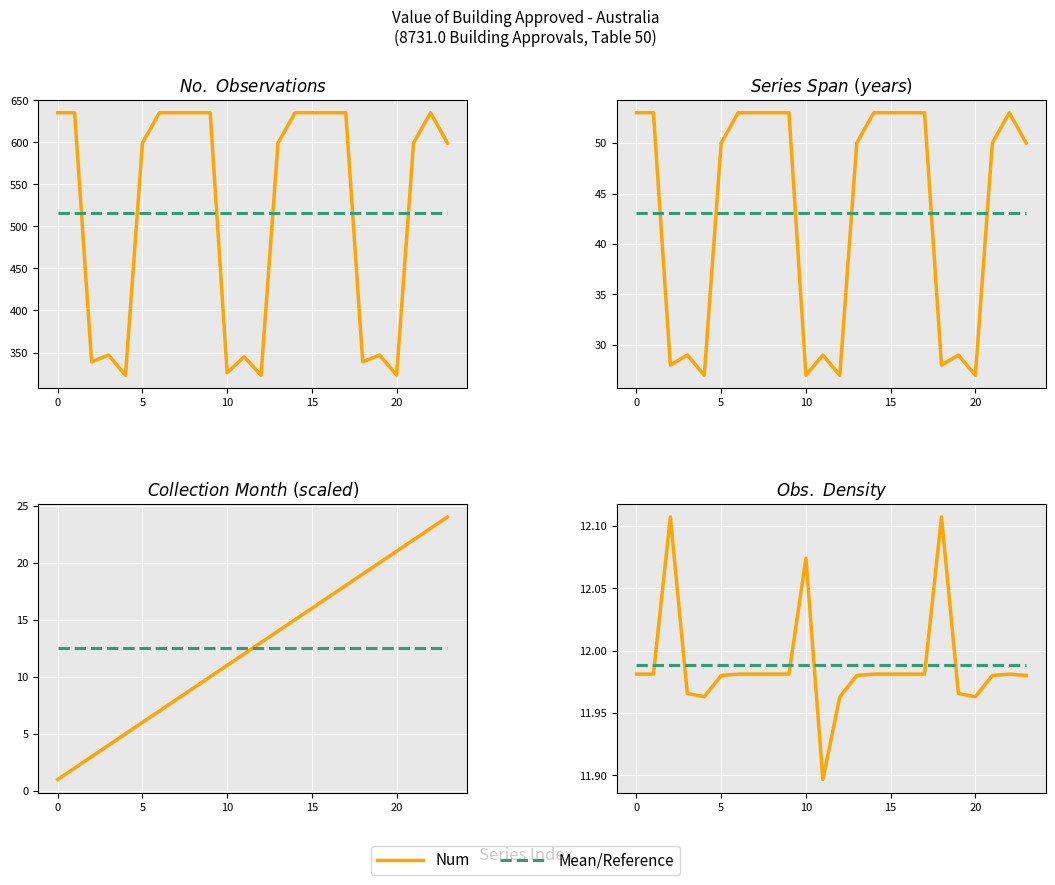

The chart shows a value of 958 at A419044V. True or false?

False